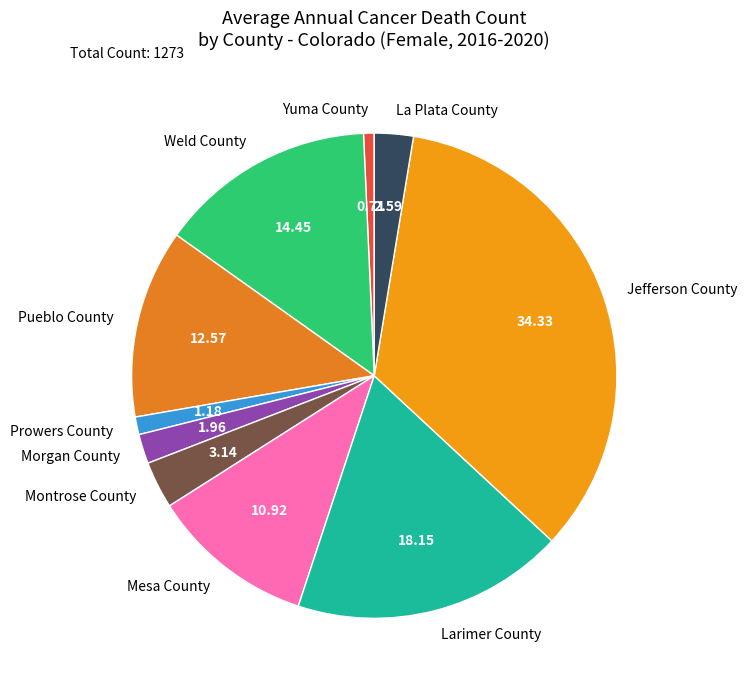

What is the ratio of the value at Jefferson County to the value at Larimer County?

1.9